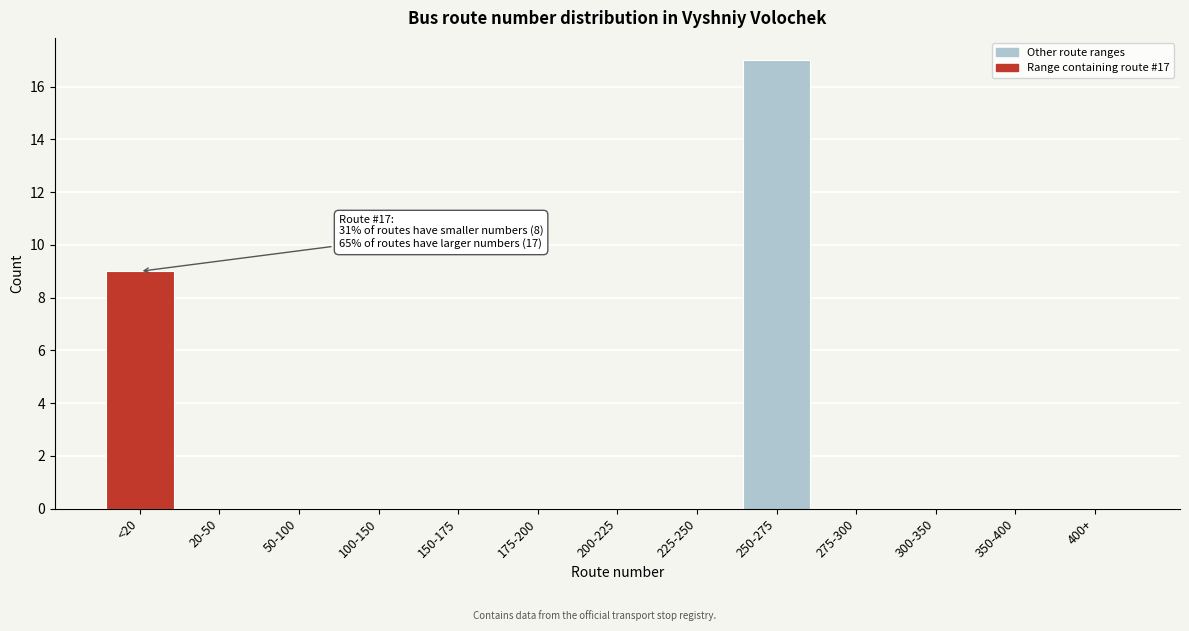

Reading left to right, list all the values displayed in this chart.

<20=9	20-50=0	50-100=0	100-150=0	150-175=0	175-200=0	200-225=0	225-250=0	250-275=17	275-300=0	300-350=0	350-400=0	400+=0